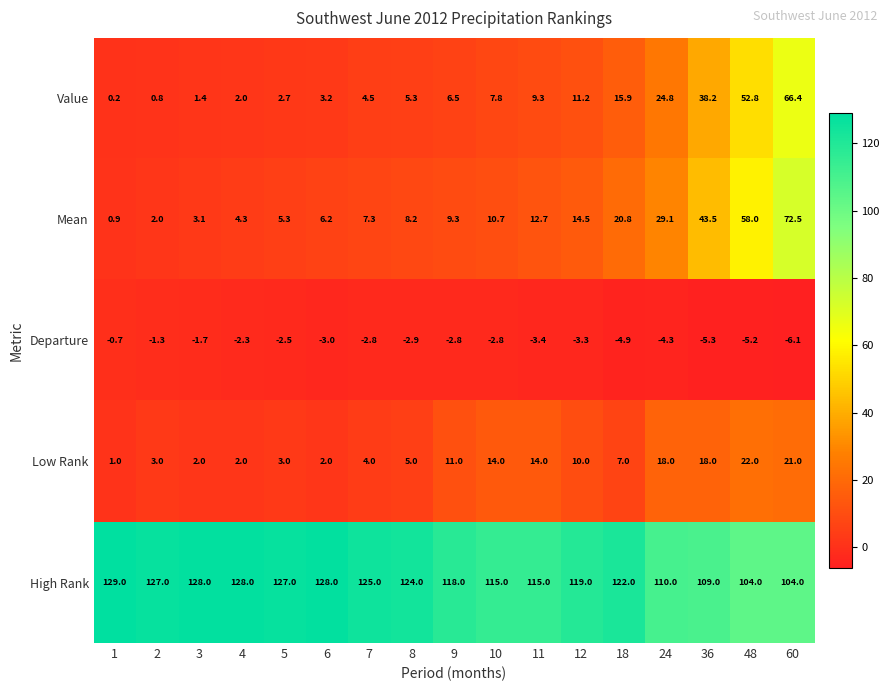

At which category is the sum across all series the highest?

60